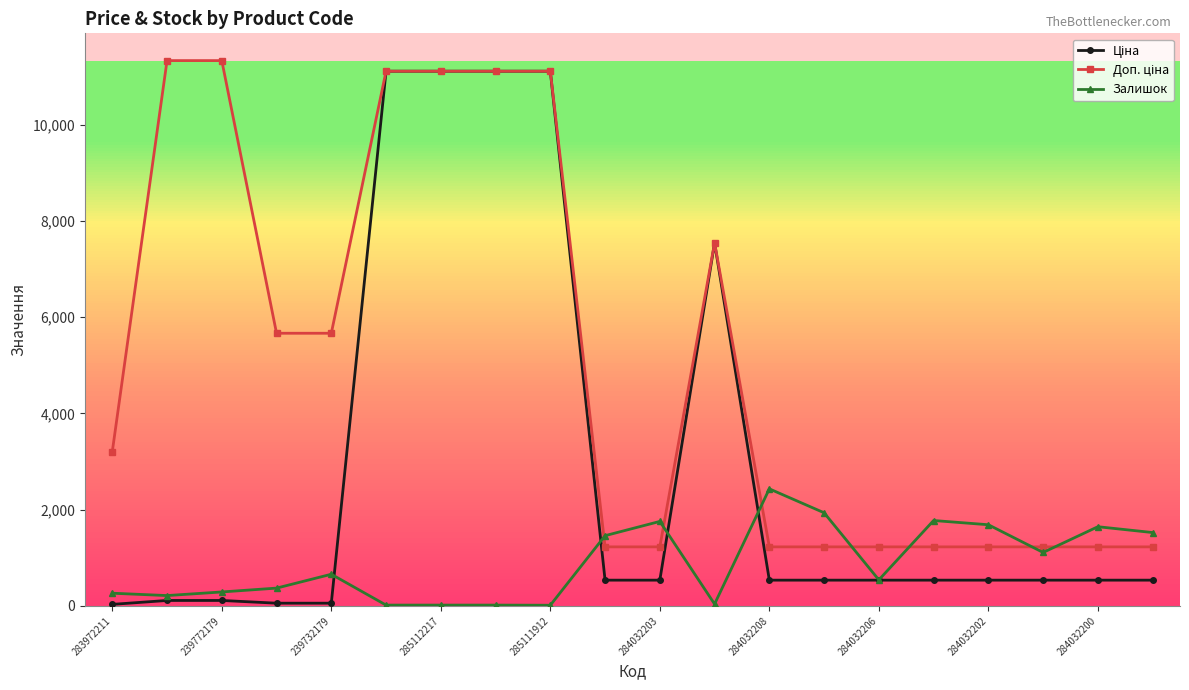

What is the maximum value for Залишок?

2433.0